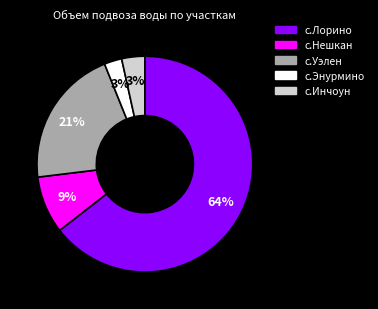

Is it true that с.Инчоун is 3% of the pie?

True